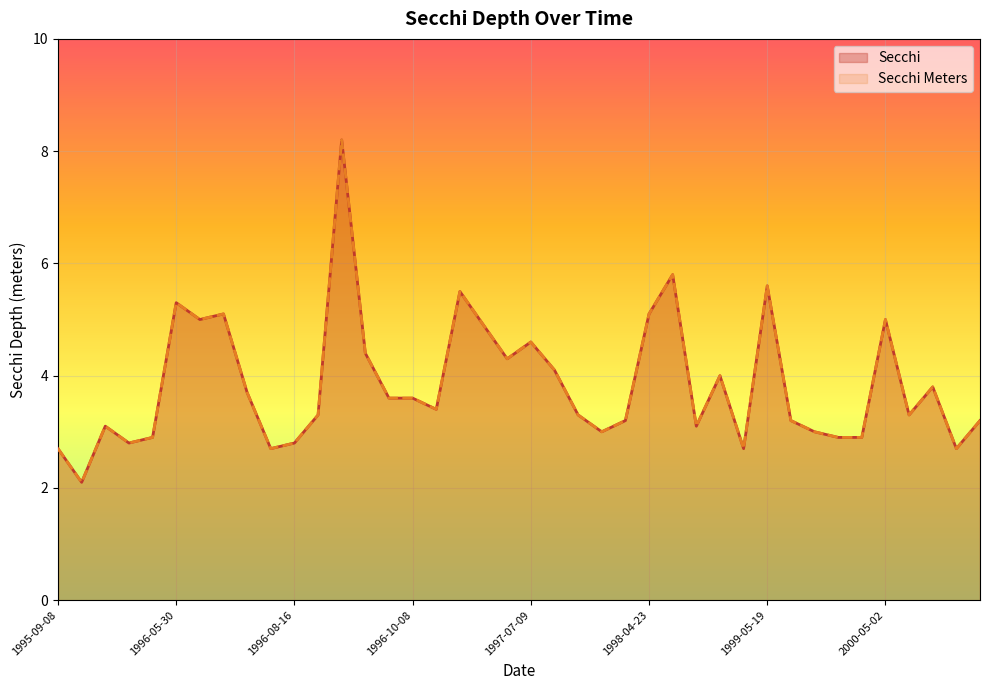

Where is Secchi nearest to the value 5?

1996-06-09